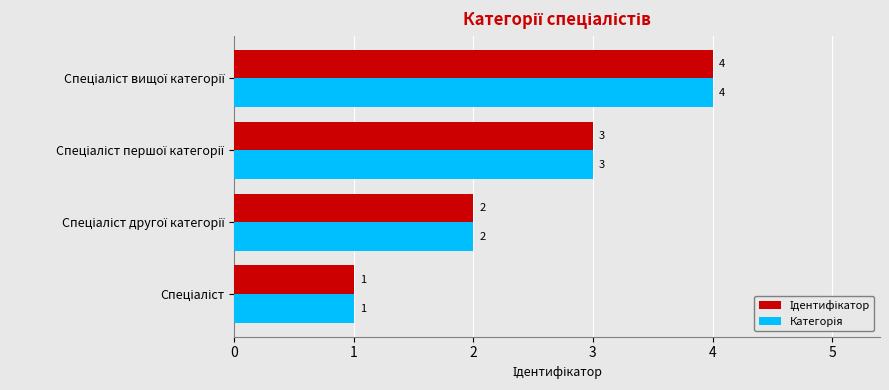

How many series are shown in this chart?

2